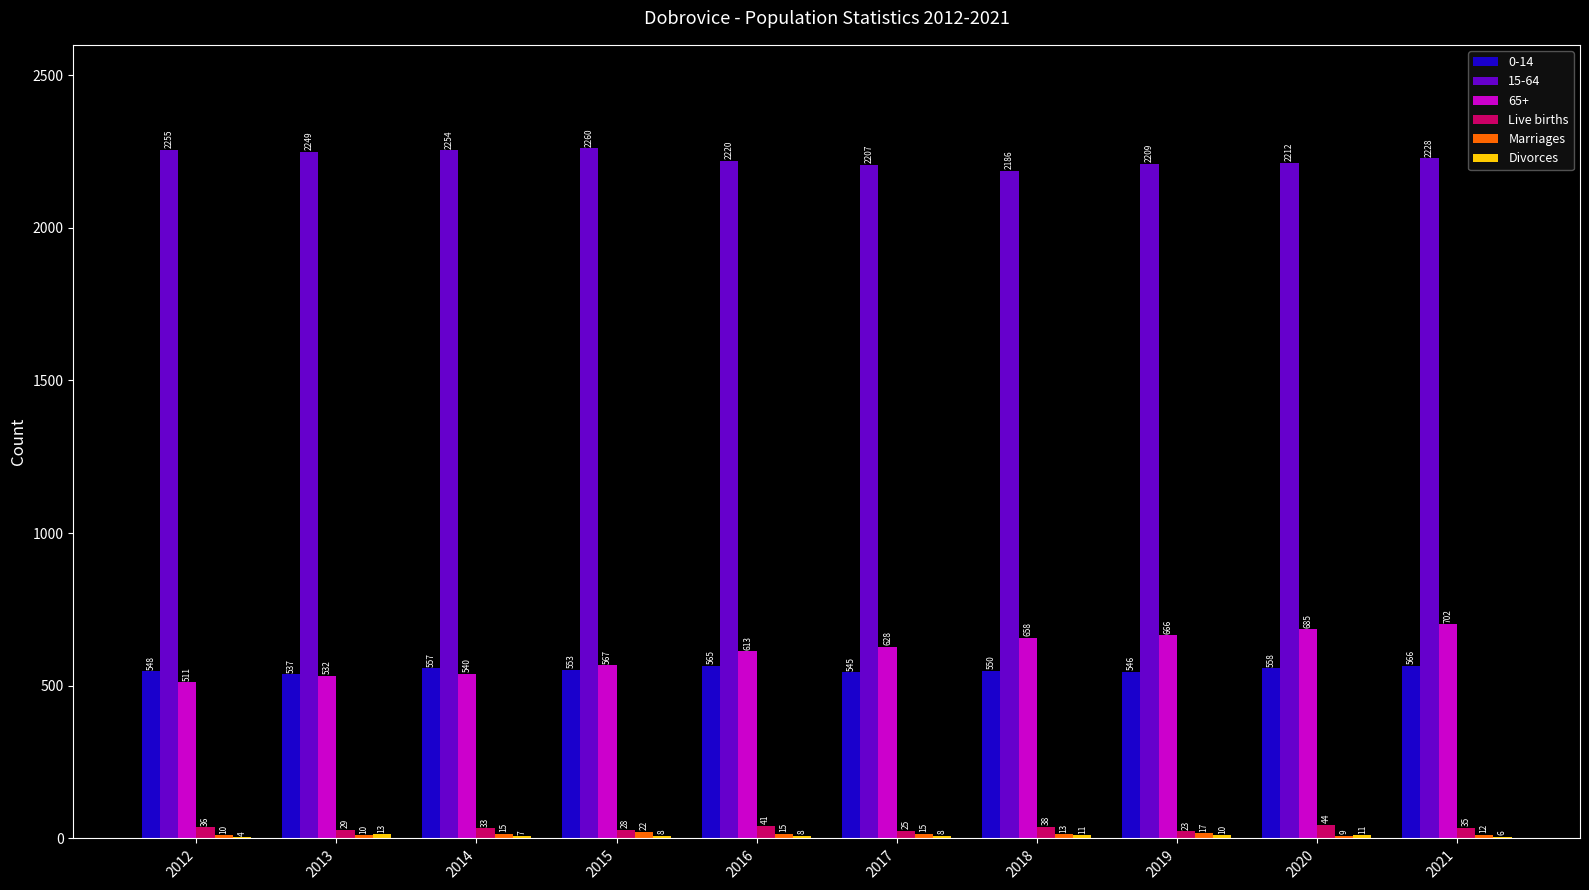

What is the sum of all 65+ values?

6102